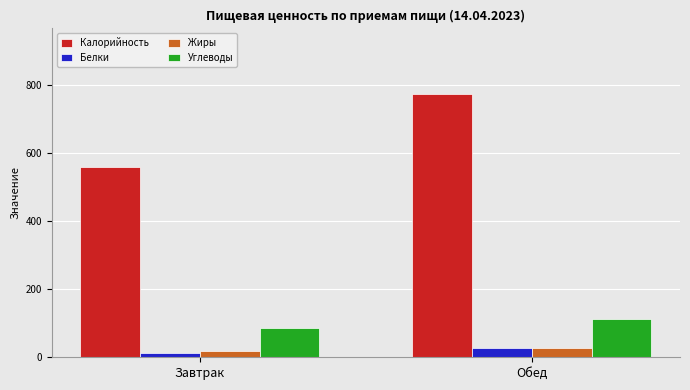

How many values in the Белки series are below 26?

1